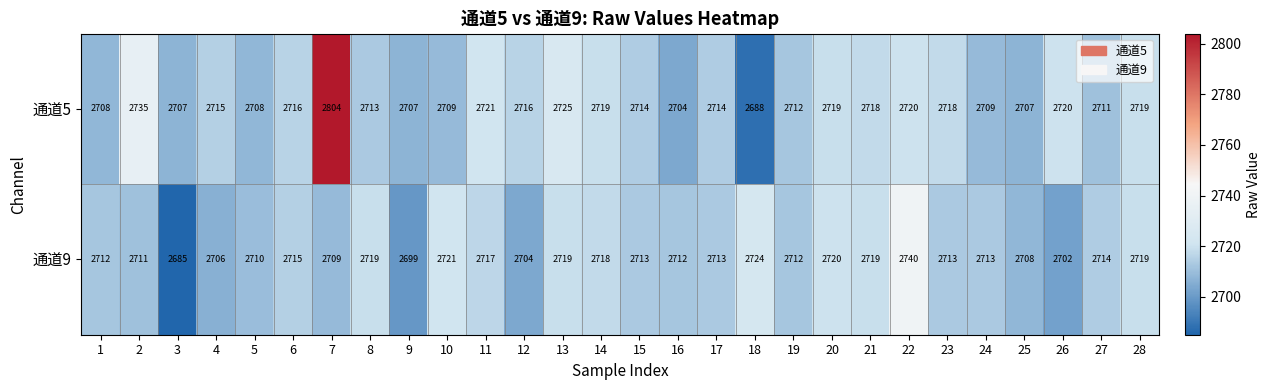

Which series has the widest spread of values?

通道5